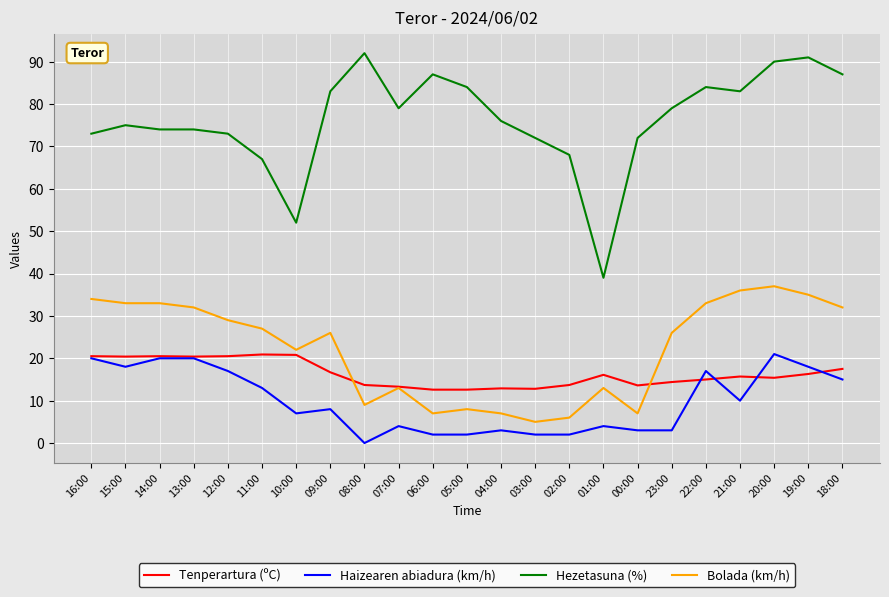

At which category does the chart reach its peak across all series?

08:00